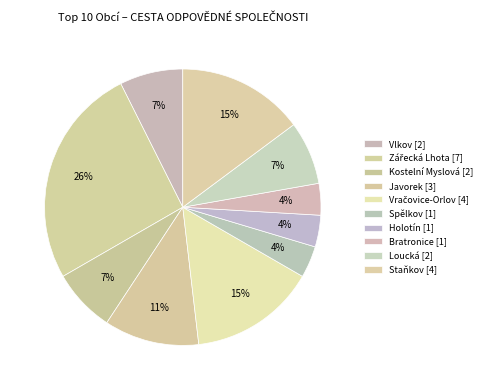

What is the change in value from Bratronice to Staňkov?

+3